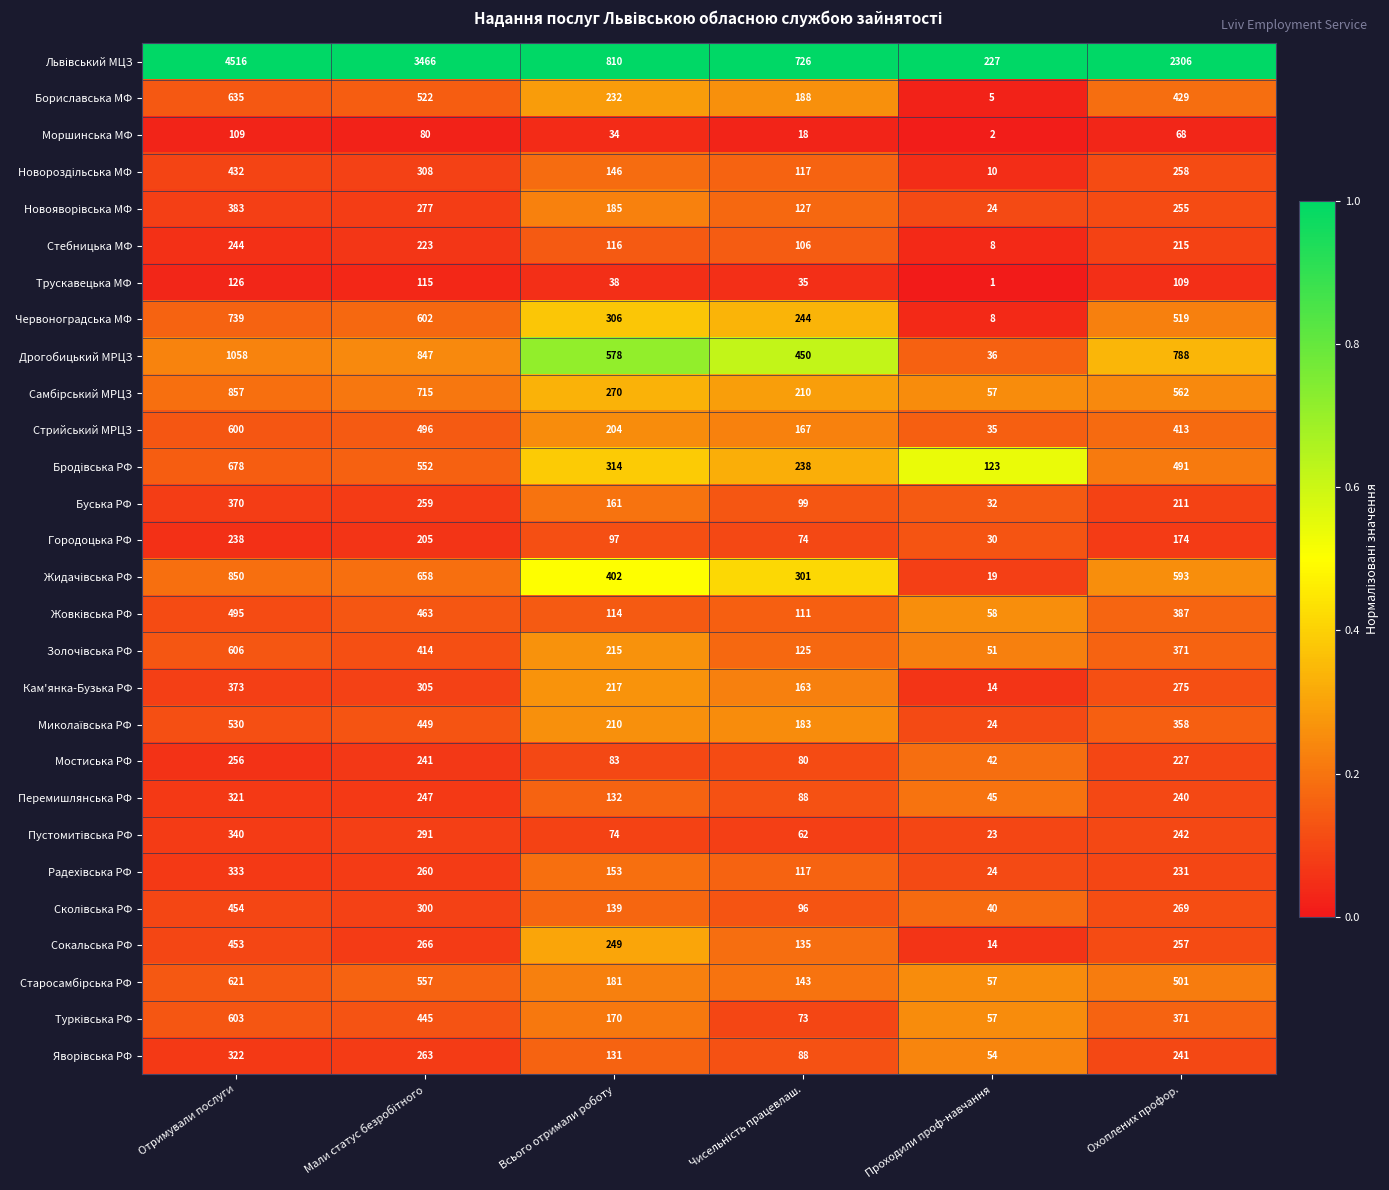

What is the difference between the highest and lowest values at Охоплених профор.?

2238